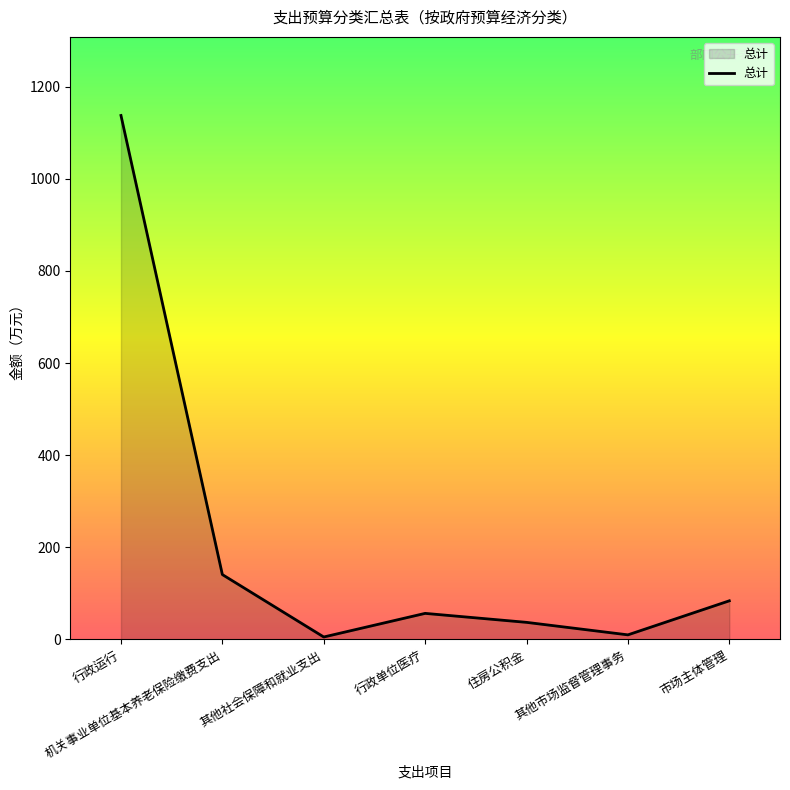

At which category does the chart reach its peak across all series?

行政运行